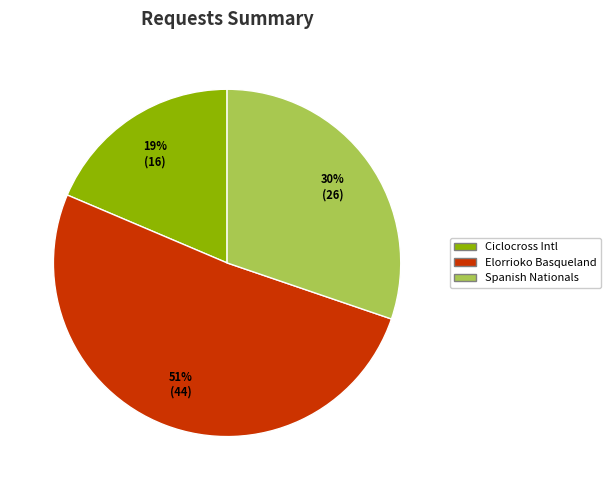

To the nearest percent, what is the average slice percentage?

33%